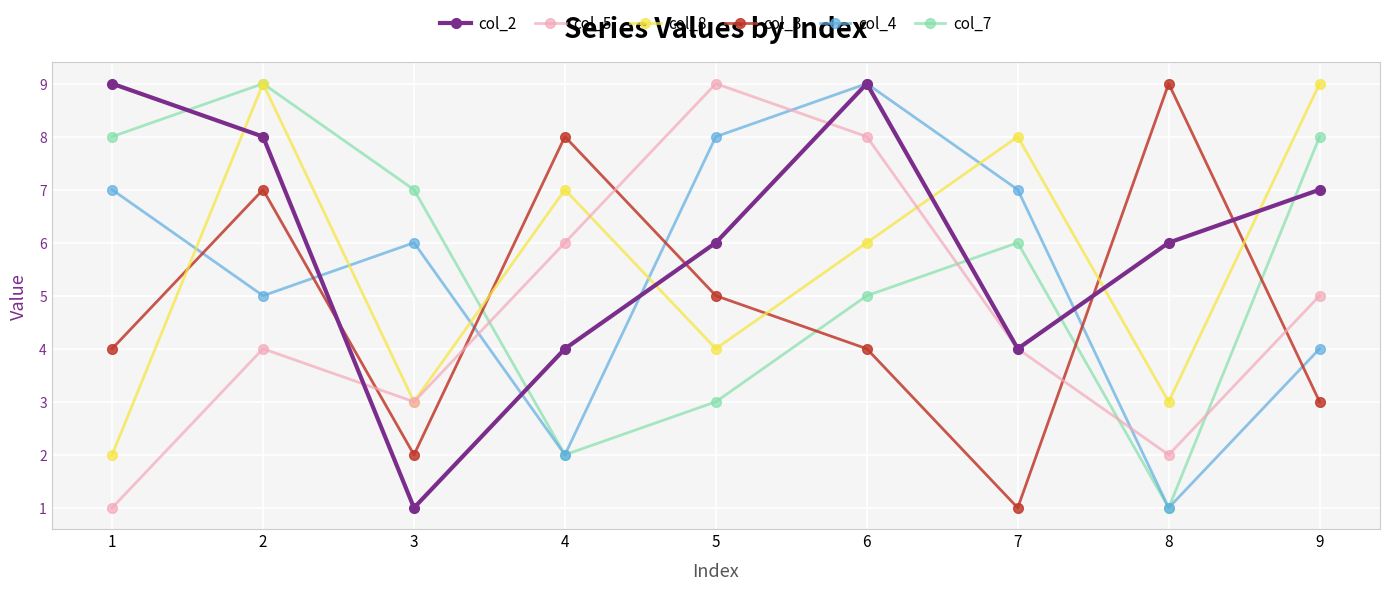

What is the minimum value for col_3?

1